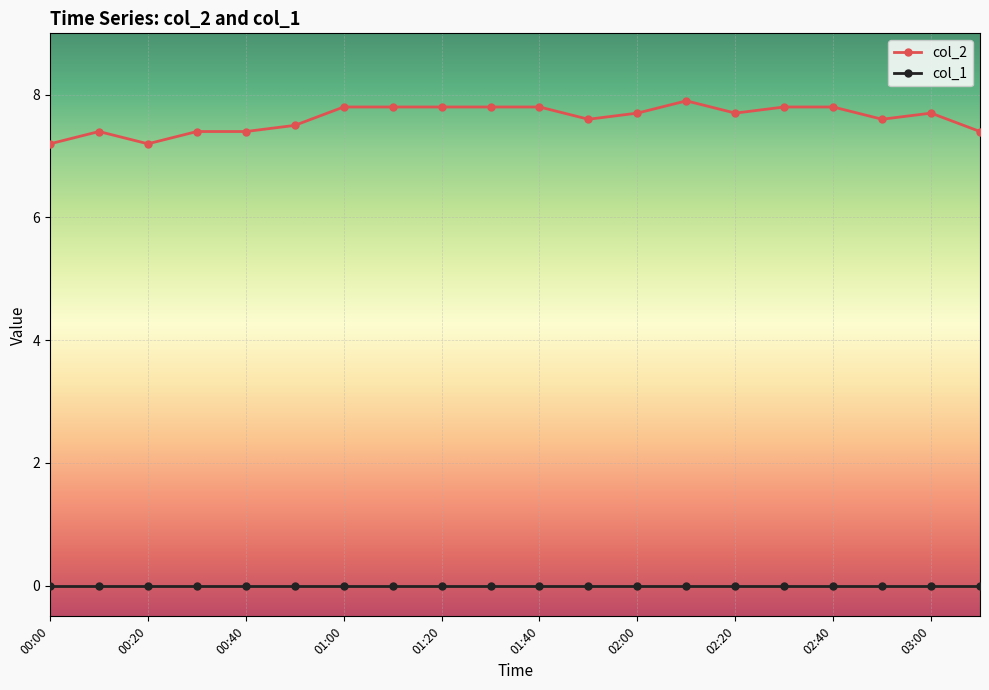

What is the value of the col_2 point at the 15th from the left?

7.7